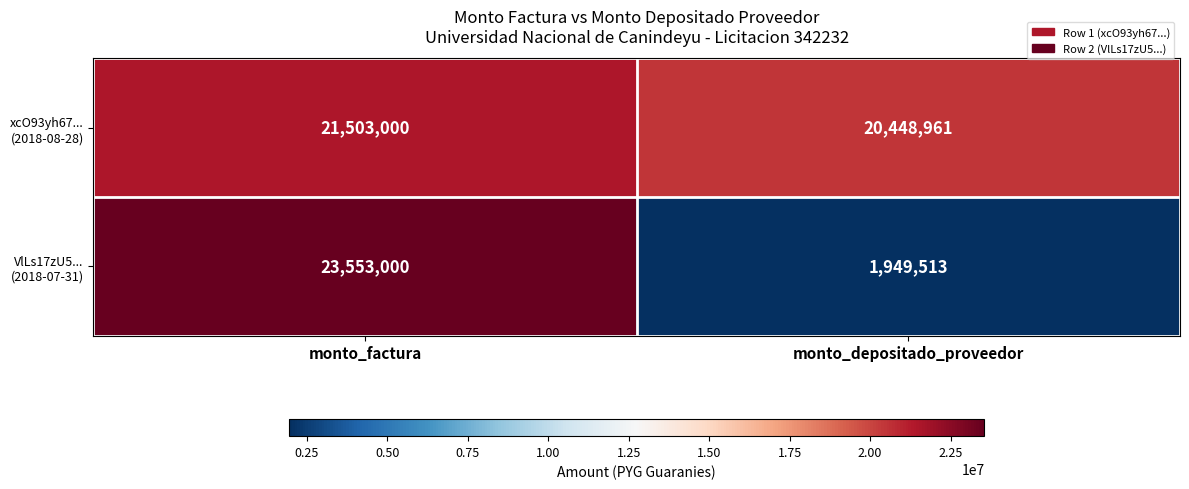

Which category has the highest value across all series?

monto_factura